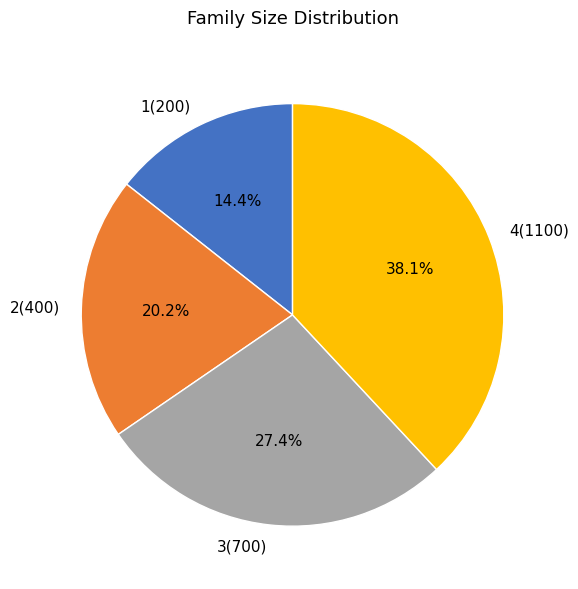

Which has a higher value, 2(400) or 1(200)?

2(400)